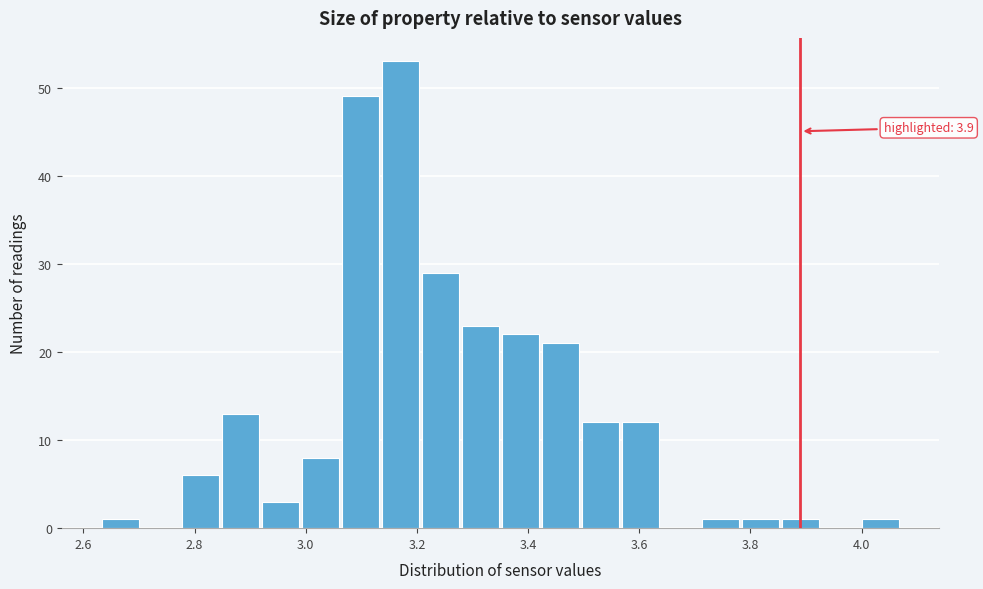

Around what value on the x-axis is the tallest bar? Give the approximate position of its centre, as read against the axis.

3.18